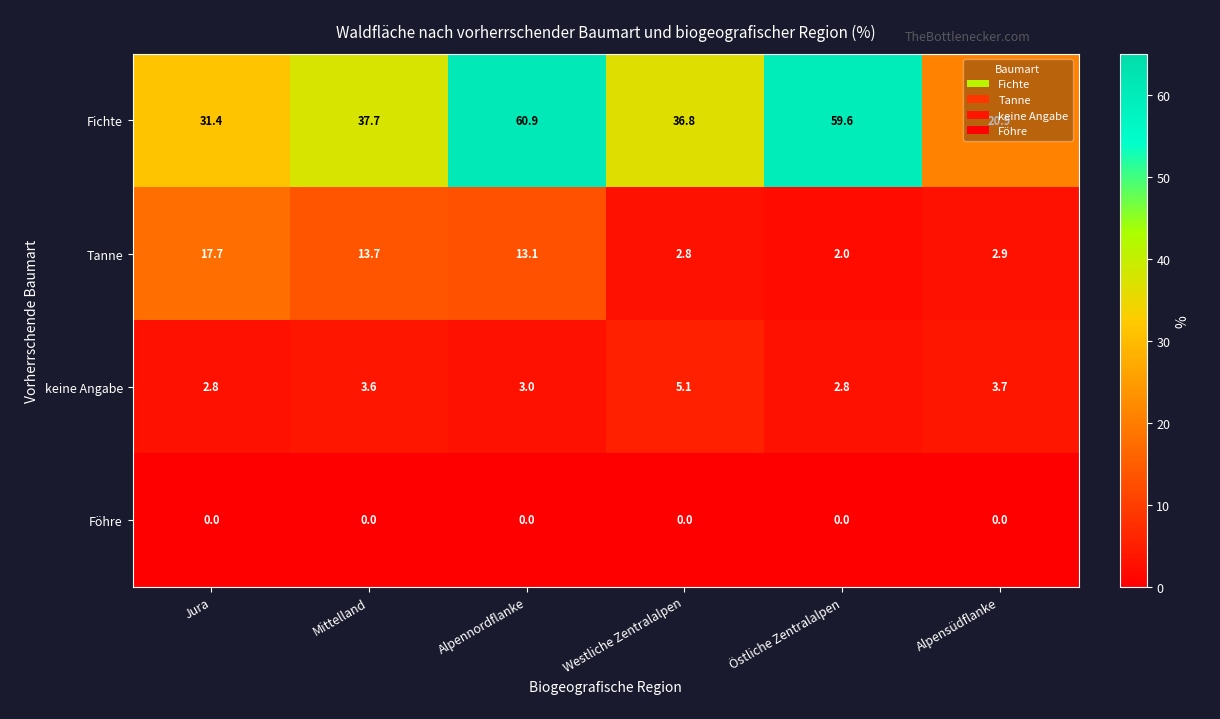

Which series has the widest spread of values?

Fichte